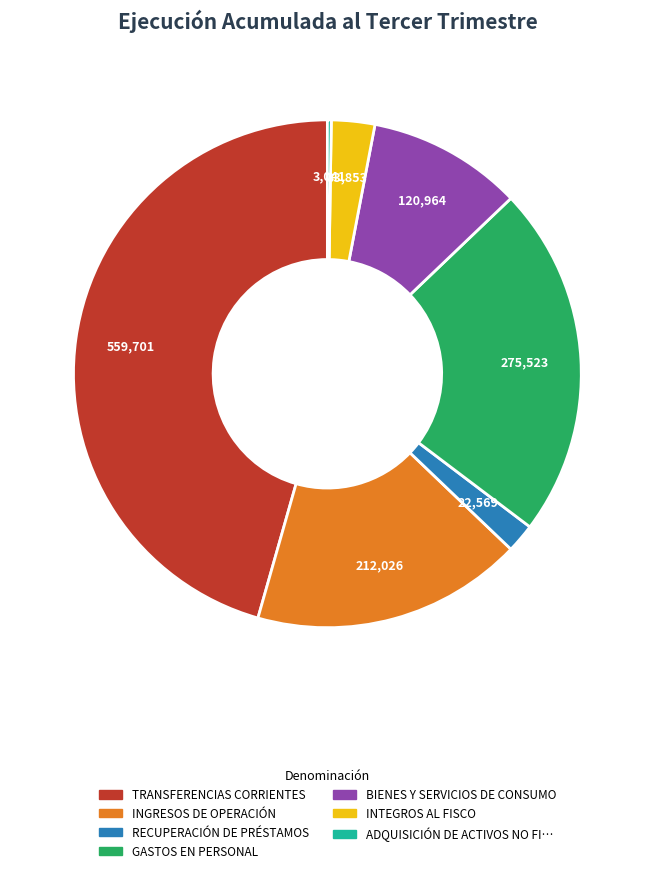

Does any single category account for the majority?

No